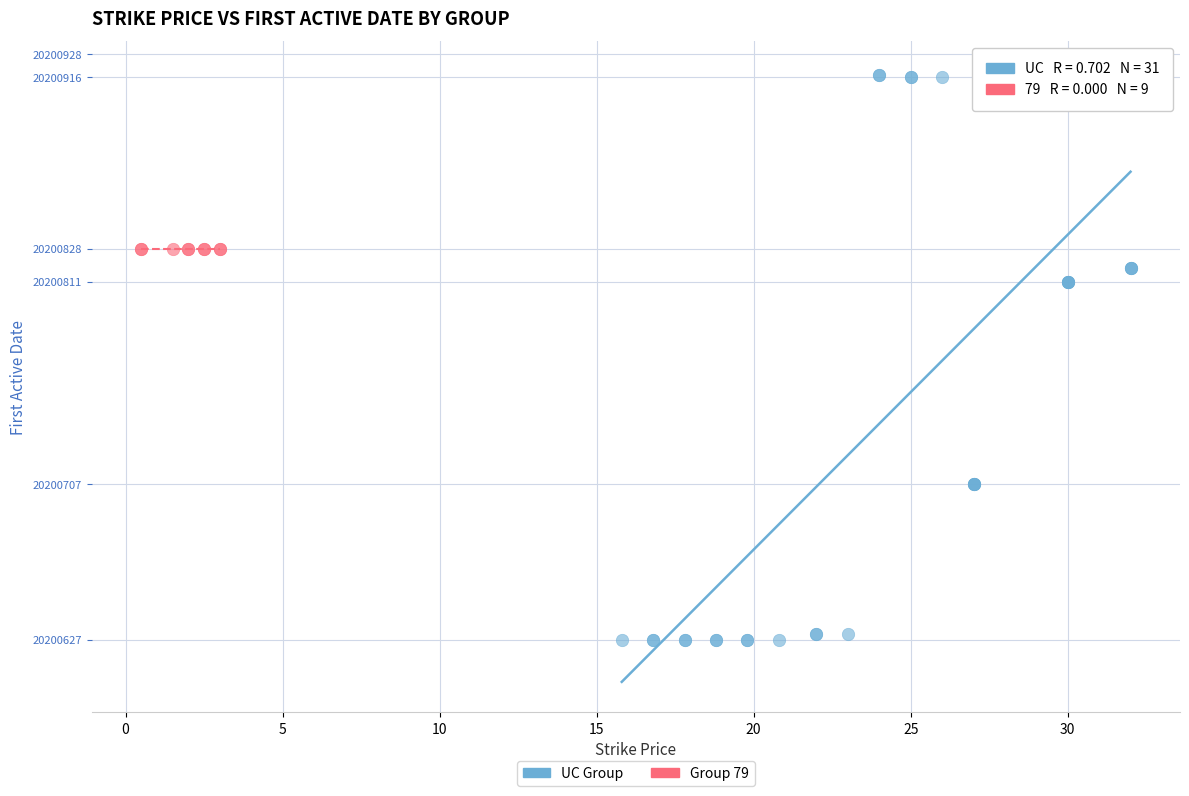

Which series reaches the minimum Y coordinate?

UC Group